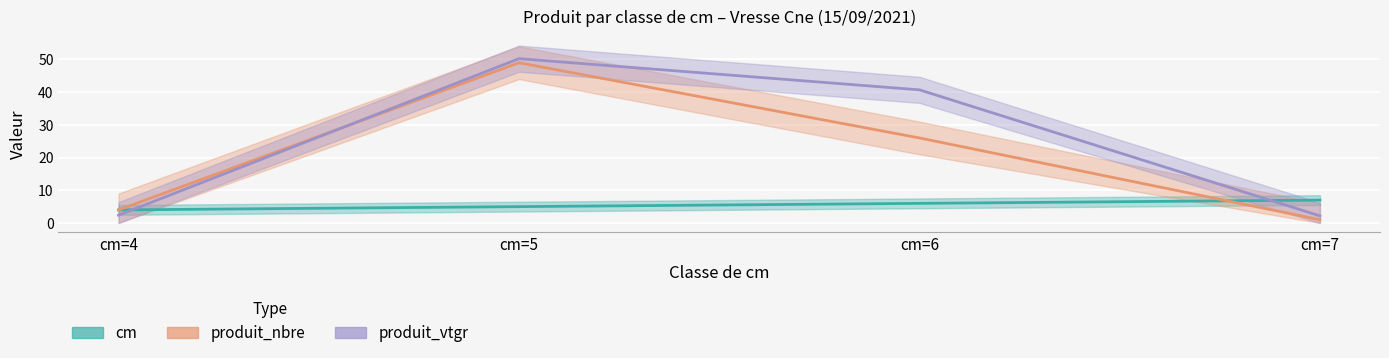

True or false: produit_nbre and produit_vtgr cross at least once.

True